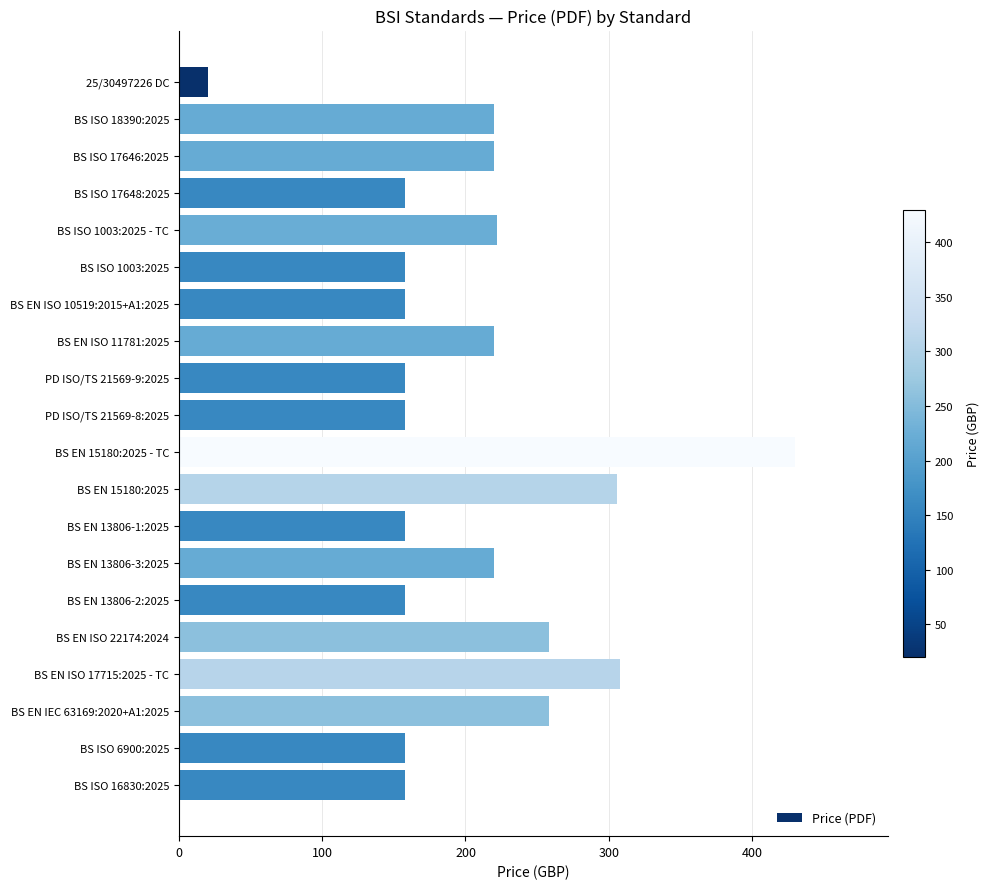

Which category has the highest value across all series?

BS EN 15180:2025 - TC